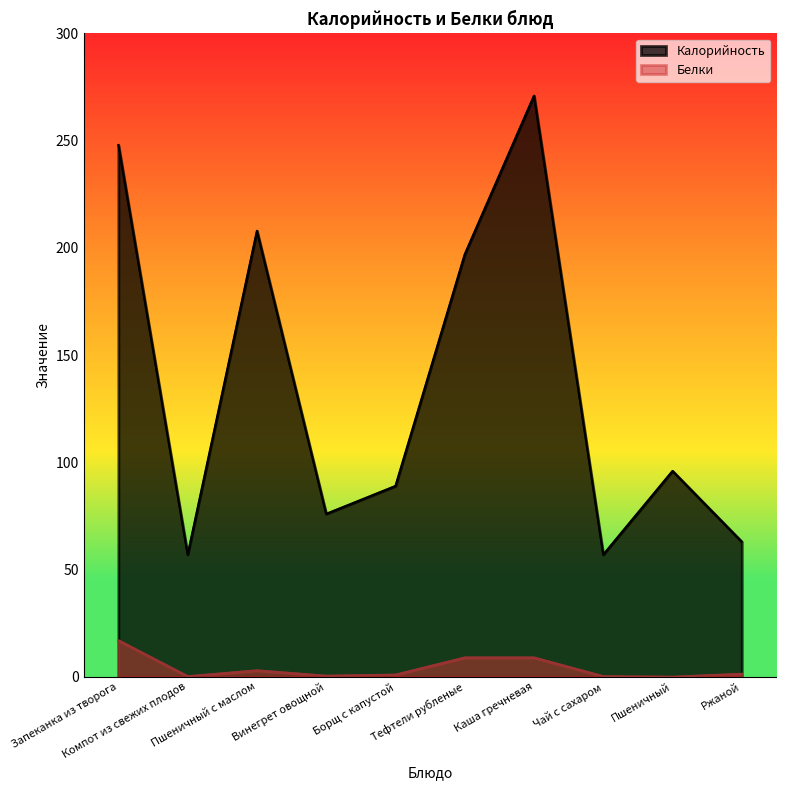

True or false: Калорийность and Белки intersect in this chart.

False